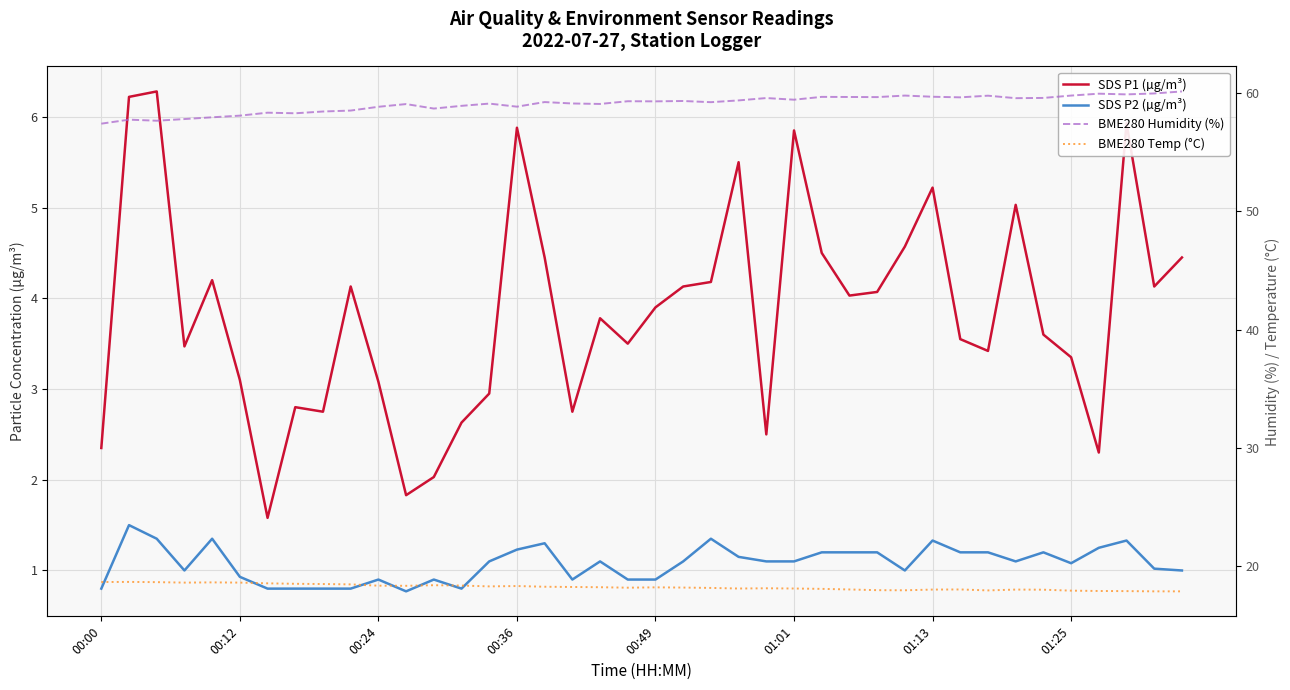

What is the difference between the maximum and second lowest values in the SDS P1 (µg/m³) series?

4.5